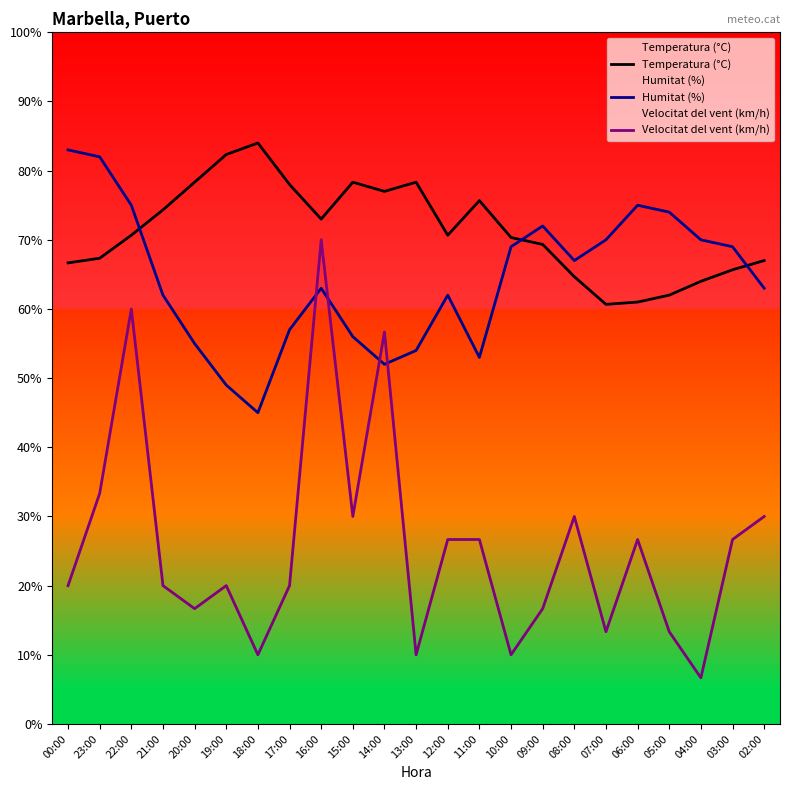

What is the label of the 16th point from the left?

09:00